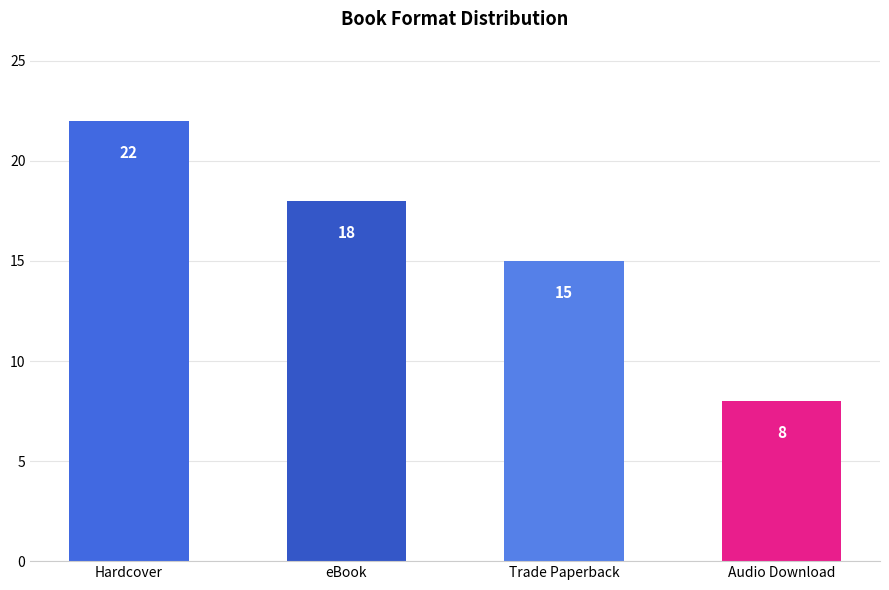

Reading left to right, list all the values displayed in this chart.

22	18	15	8